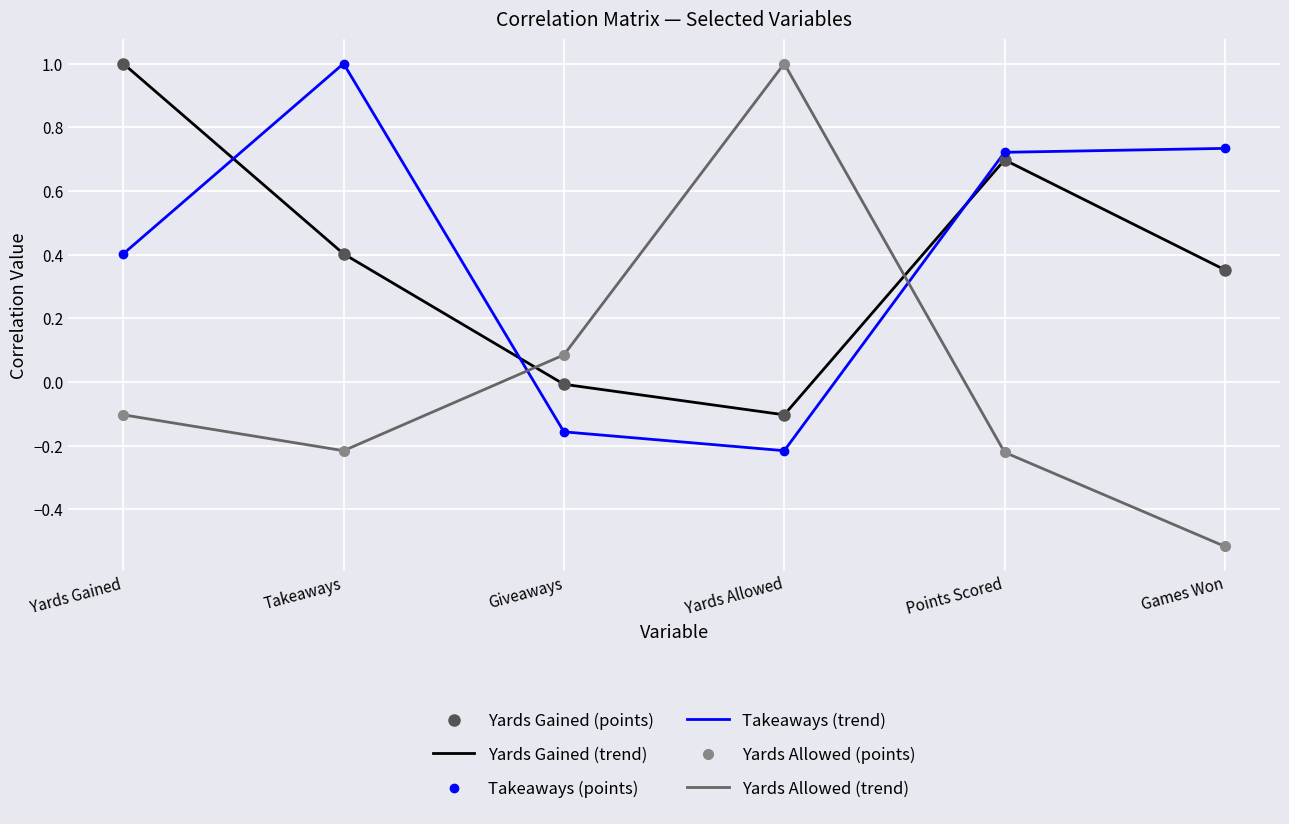

True or false: Takeaways (trend) and Yards Allowed (trend) intersect in this chart.

True